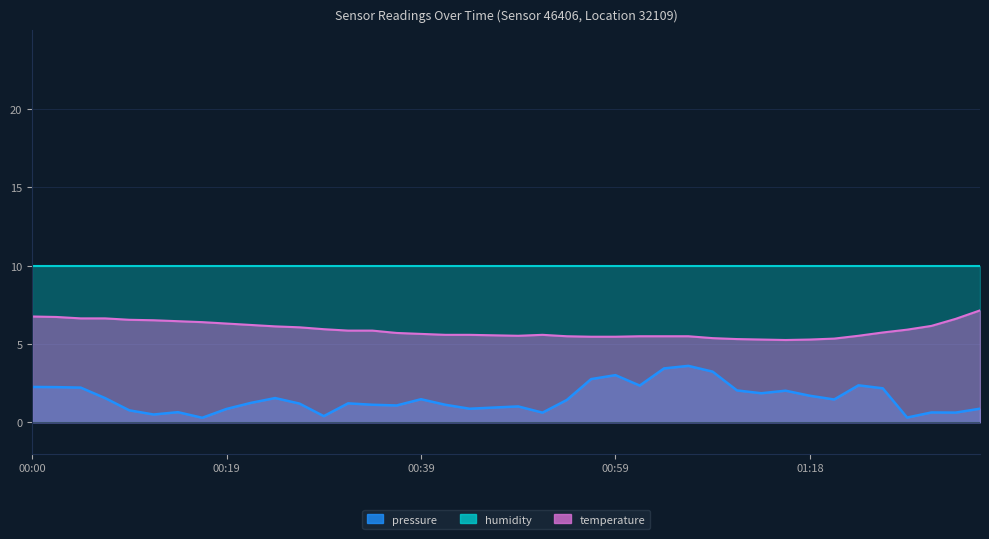

True or false: temperature and pressure intersect in this chart.

False